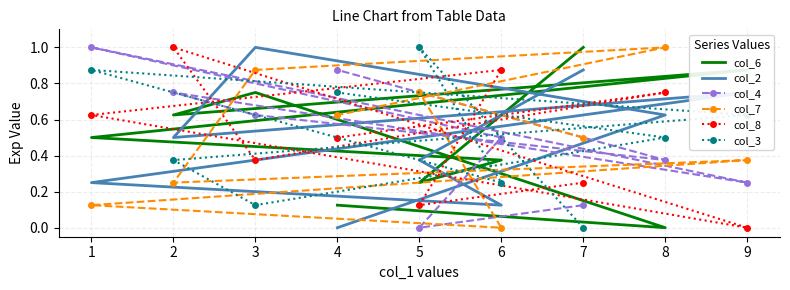

What is the sum of all col_4 values?

4.5